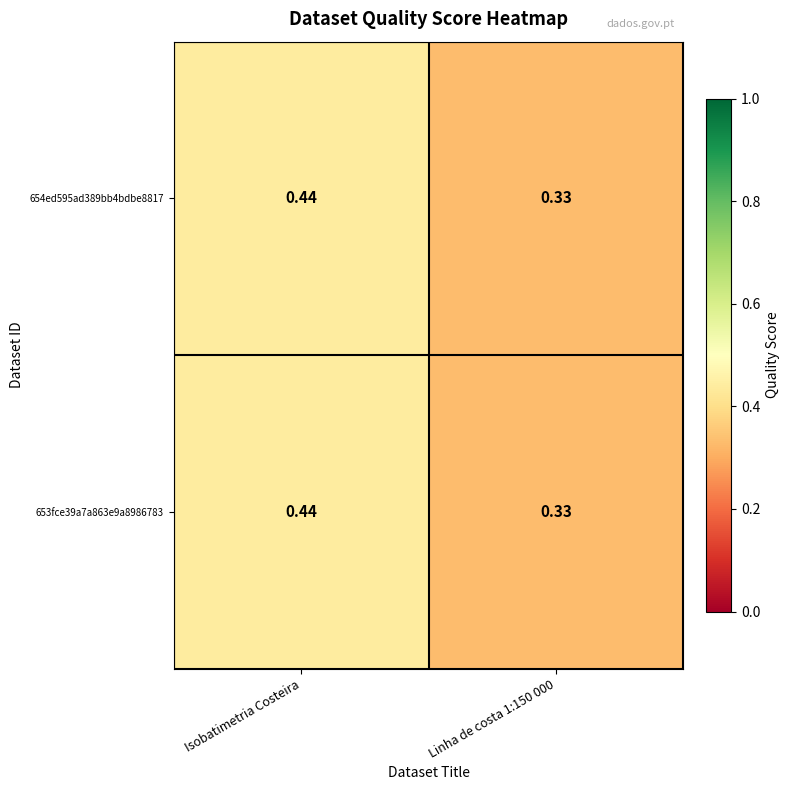

Which label corresponds to the largest value in the chart?

Isobatimetria Costeira